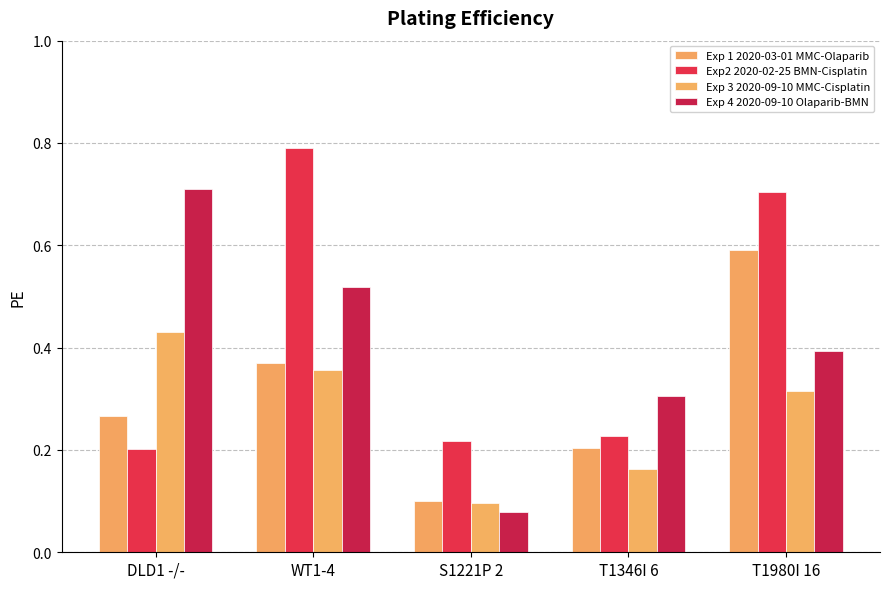

Count the number of data series in this chart.

4